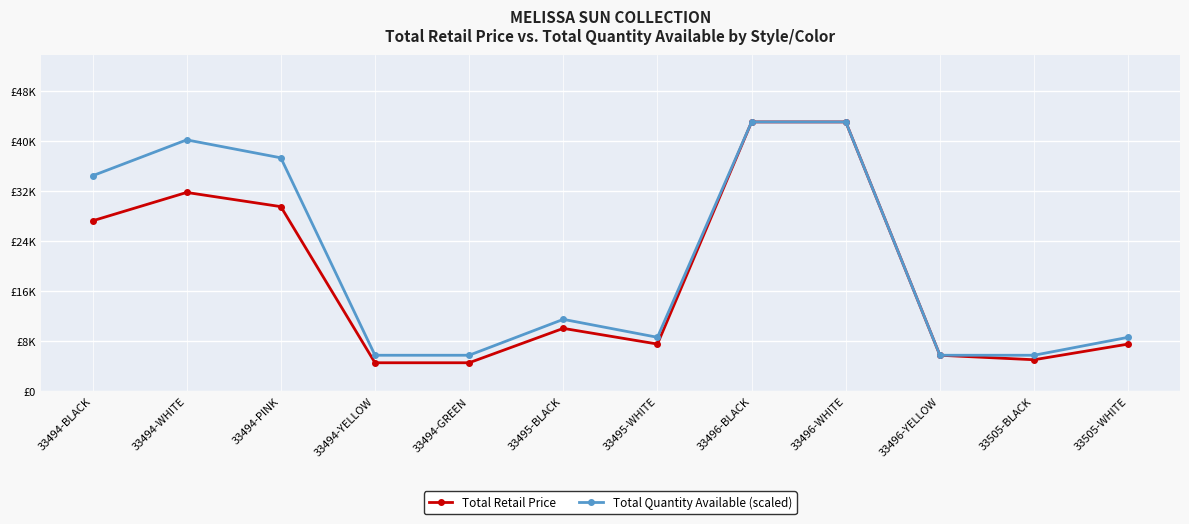

Is it true that Total Retail Price equals 51737 at 33494-PINK?

False